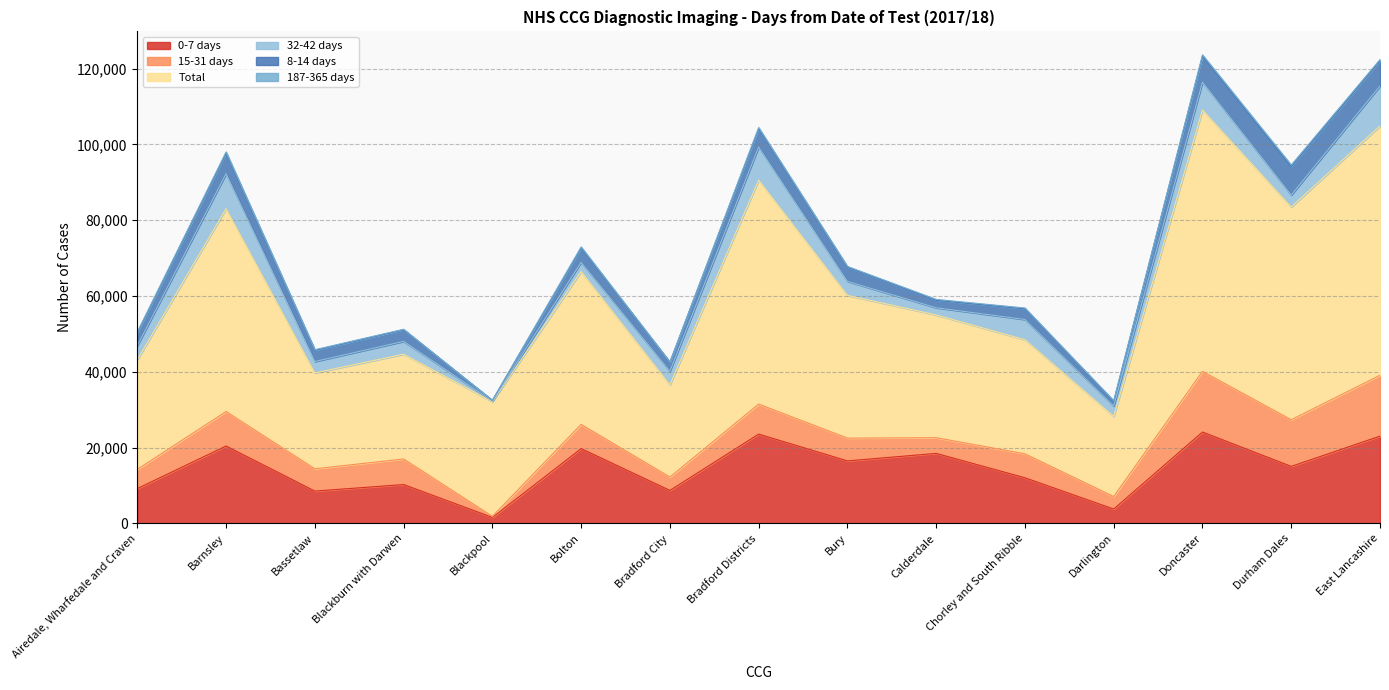

Reading left to right, extract all data points from this chart.

0-7 days: NHS Airedale, Wharfedale and Craven CCG=9195	NHS Barnsley CCG=20420	NHS Bassetlaw CCG=8520	NHS Blackburn with Darwen CCG=10255	NHS Blackpool CCG=1575	NHS Bolton CCG=19735	NHS Bradford City CCG=8700	NHS Bradford Districts CCG=23560	NHS Bury CCG=16490	NHS Calderdale CCG=18470	NHS Chorley and South Ribble CCG=12035	NHS Darlington CCG=3785	NHS Doncaster CCG=24115	NHS Durham Dales CCG=15040	NHS East Lancashire CCG=23030
15-31 days: NHS Airedale, Wharfedale and Craven CCG=5065	NHS Barnsley CCG=9095	NHS Bassetlaw CCG=5890	NHS Blackburn with Darwen CCG=6745	NHS Blackpool CCG=285	NHS Bolton CCG=6385	NHS Bradford City CCG=3525	NHS Bradford Districts CCG=7920	NHS Bury CCG=6010	NHS Calderdale CCG=4145	NHS Chorley and South Ribble CCG=6320	NHS Darlington CCG=3300	NHS Doncaster CCG=15995	NHS Durham Dales CCG=12310	NHS East Lancashire CCG=16050
Total: NHS Airedale, Wharfedale and Craven CCG=28915	NHS Barnsley CCG=53525	NHS Bassetlaw CCG=25295	NHS Blackburn with Darwen CCG=27640	NHS Blackpool CCG=30240	NHS Bolton CCG=40340	NHS Bradford City CCG=24320	NHS Bradford Districts CCG=59090	NHS Bury CCG=37670	NHS Calderdale CCG=32385	NHS Chorley and South Ribble CCG=30110	NHS Darlington CCG=21140	NHS Doncaster CCG=68980	NHS Durham Dales CCG=56125	NHS East Lancashire CCG=65795
32-42 days: NHS Airedale, Wharfedale and Craven CCG=3700	NHS Barnsley CCG=9235	NHS Bassetlaw CCG=3005	NHS Blackburn with Darwen CCG=3380	NHS Blackpool CCG=180	NHS Bolton CCG=2425	NHS Bradford City CCG=3610	NHS Bradford Districts CCG=8730	NHS Bury CCG=3685	NHS Calderdale CCG=1895	NHS Chorley and South Ribble CCG=5335	NHS Darlington CCG=2745	NHS Doncaster CCG=7330	NHS Durham Dales CCG=3150	NHS East Lancashire CCG=10535
8-14 days: NHS Airedale, Wharfedale and Craven CCG=3470	NHS Barnsley CCG=5455	NHS Bassetlaw CCG=2970	NHS Blackburn with Darwen CCG=3085	NHS Blackpool CCG=165	NHS Bolton CCG=3820	NHS Bradford City CCG=2360	NHS Bradford Districts CCG=4875	NHS Bury CCG=3770	NHS Calderdale CCG=1980	NHS Chorley and South Ribble CCG=2840	NHS Darlington CCG=1245	NHS Doncaster CCG=6865	NHS Durham Dales CCG=7550	NHS East Lancashire CCG=6670
187-365 days: NHS Airedale, Wharfedale and Craven CCG=150	NHS Barnsley CCG=290	NHS Bassetlaw CCG=145	NHS Blackburn with Darwen CCG=115	NHS Blackpool CCG=20	NHS Bolton CCG=250	NHS Bradford City CCG=75	NHS Bradford Districts CCG=280	NHS Bury CCG=170	NHS Calderdale CCG=225	NHS Chorley and South Ribble CCG=190	NHS Darlington CCG=155	NHS Doncaster CCG=350	NHS Durham Dales CCG=385	NHS East Lancashire CCG=310